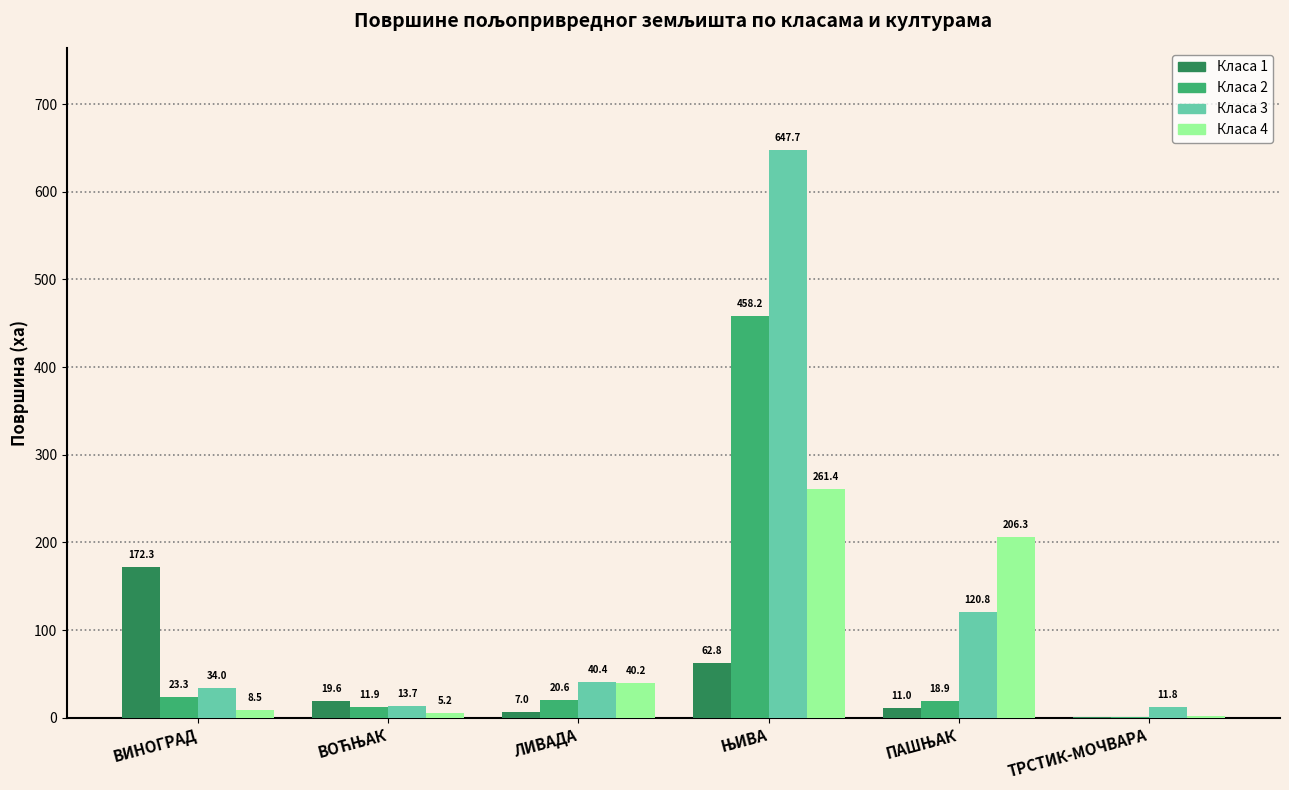

Which series has the largest total across all categories?

Класа 3